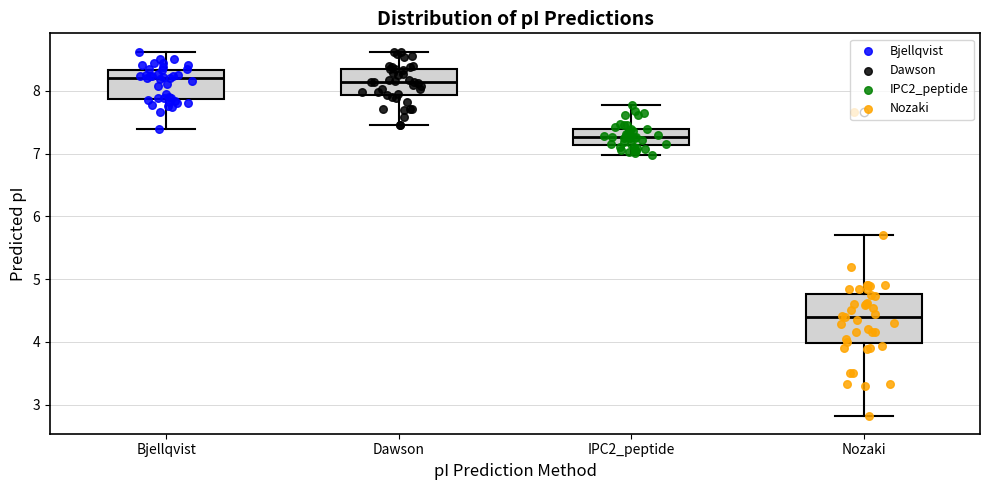

Which box is the tallest, from its lower edge to its upper edge?

Nozaki